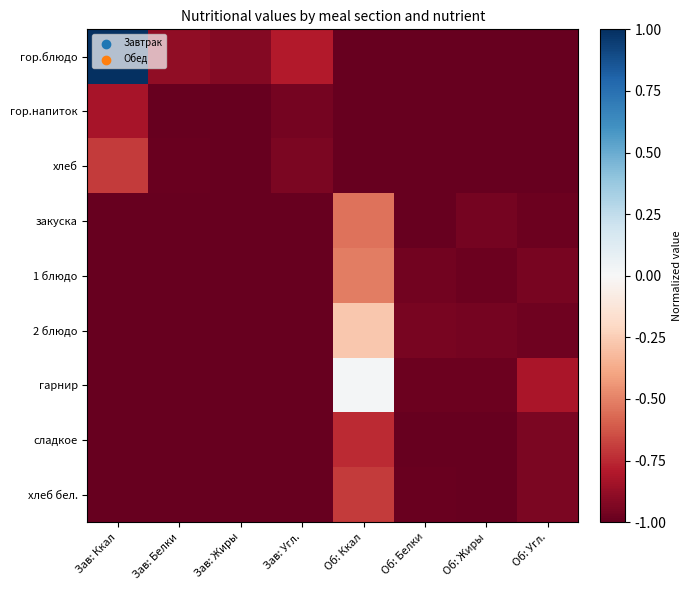

Between Об: Жиры and Об: Угл., which series saw the biggest shift?

гарнир